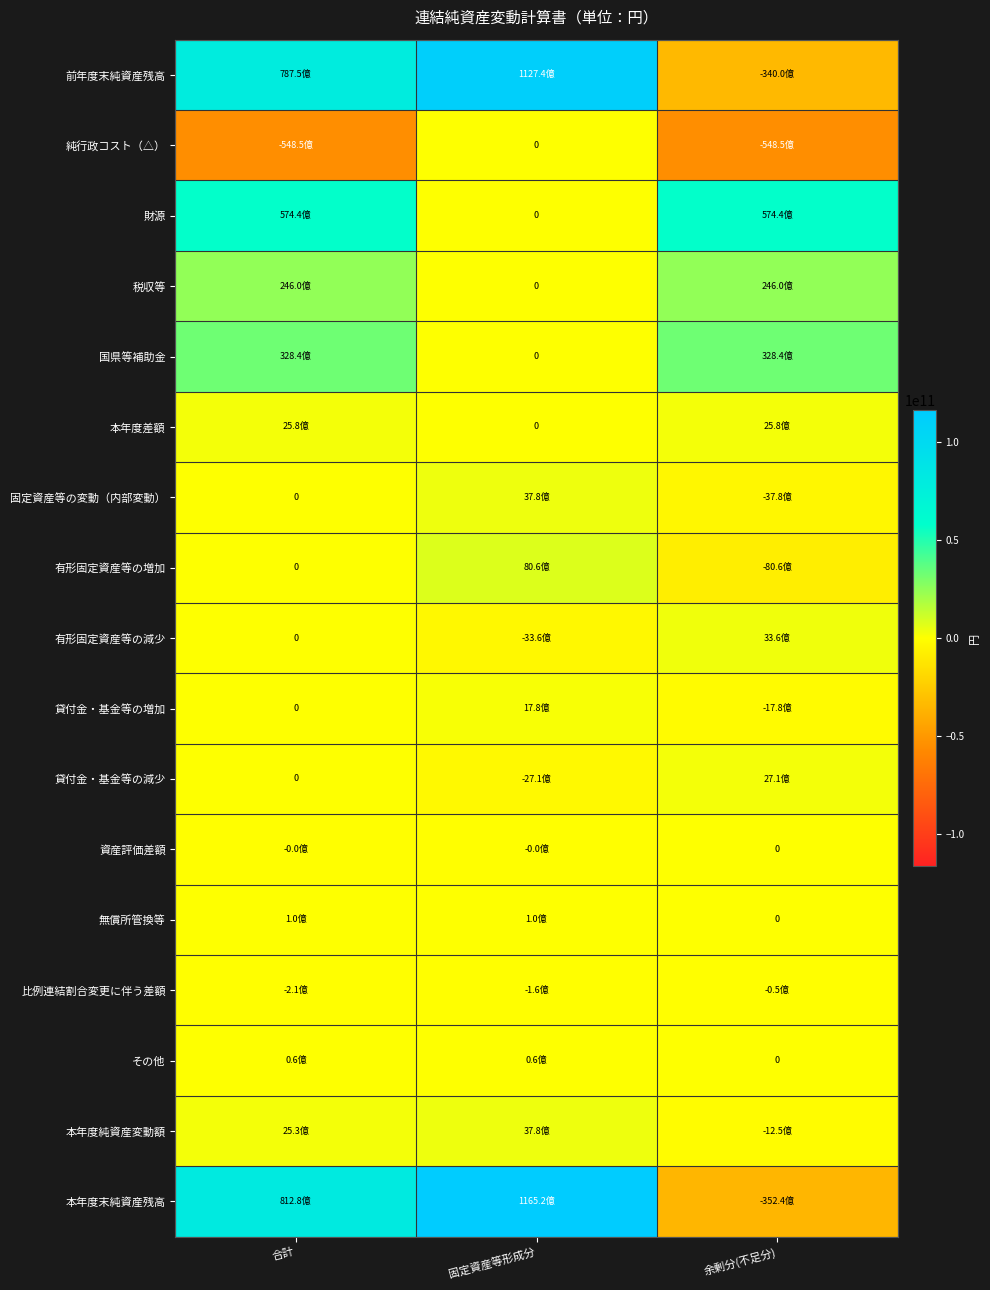

Where is 本年度差額 nearest to the value 1291553178?

固定資産等形成分